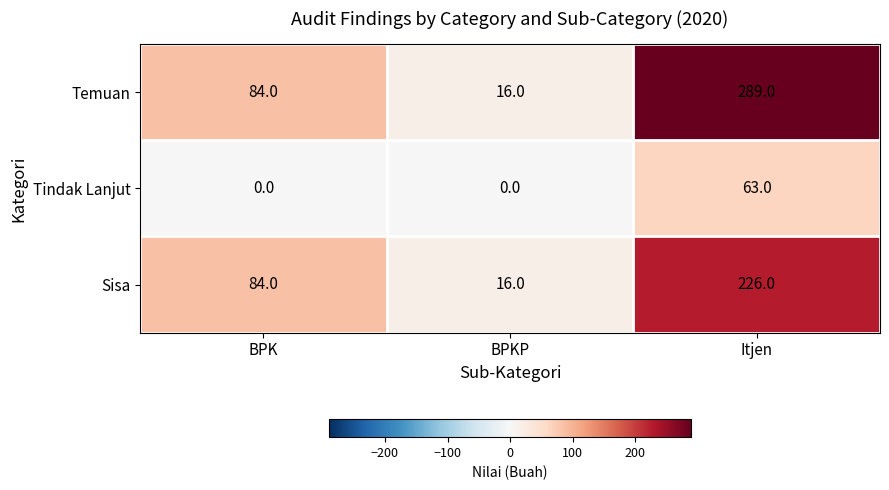

What is the spread (max minus min) of values at BPK?

84